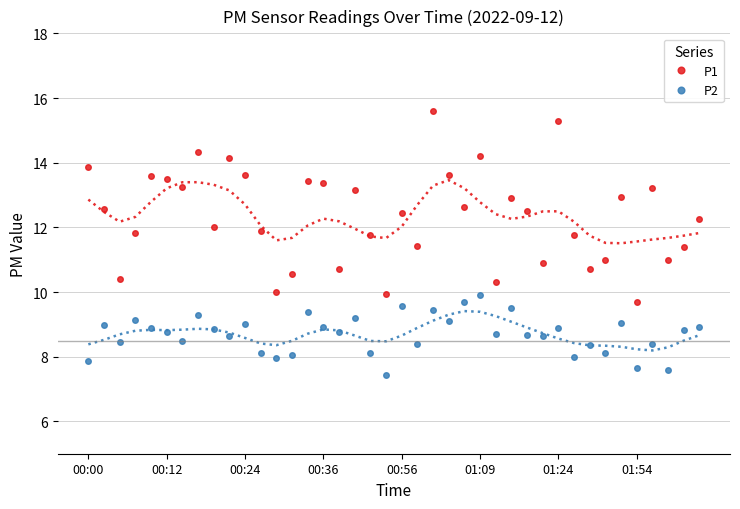

At which label does P1 reach its minimum?

01:54